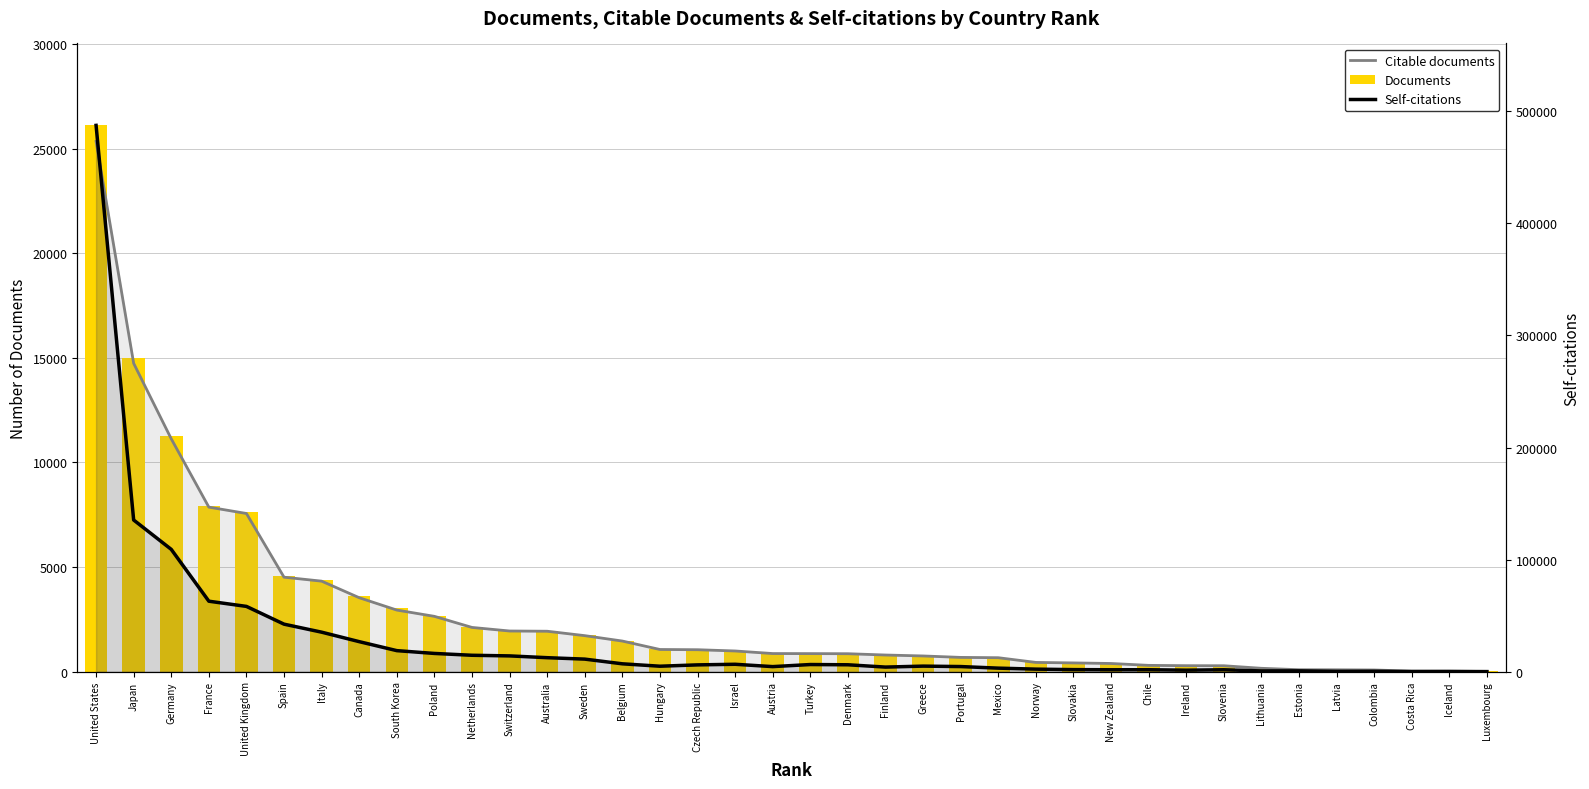

Does the chart contain stacked bars?

No